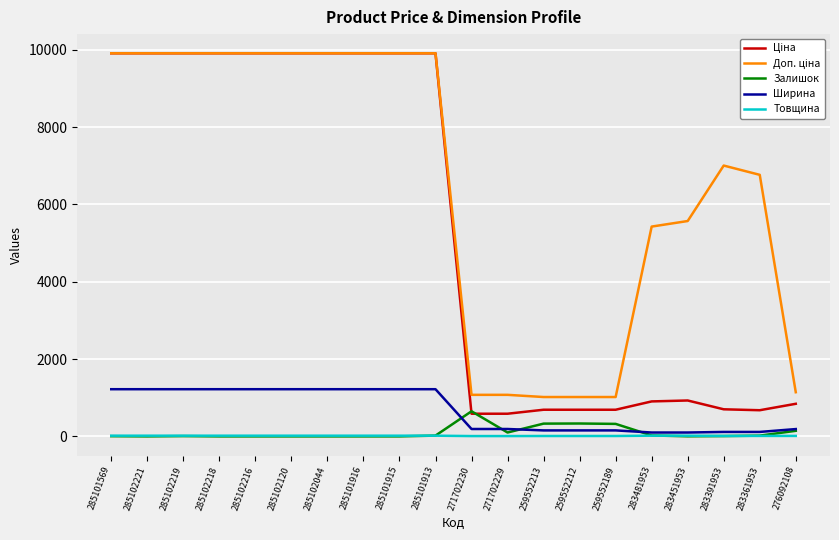

At which label does Залишок reach its peak?

271702230